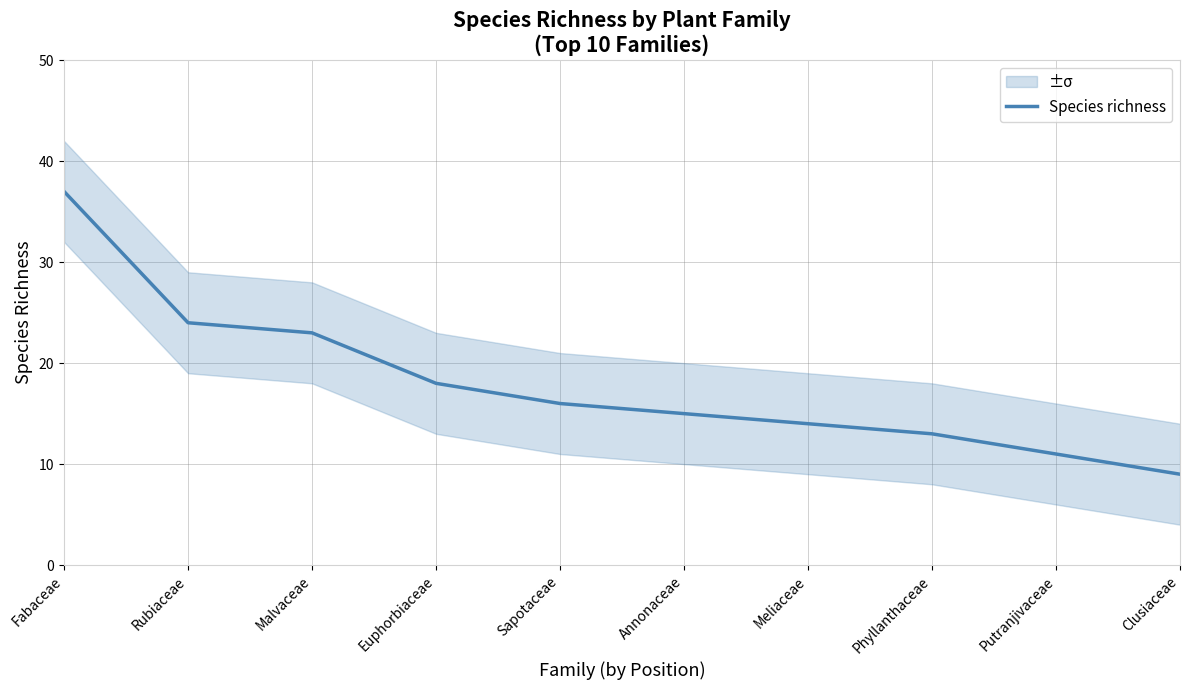

What is the maximum value shown in the chart?

37